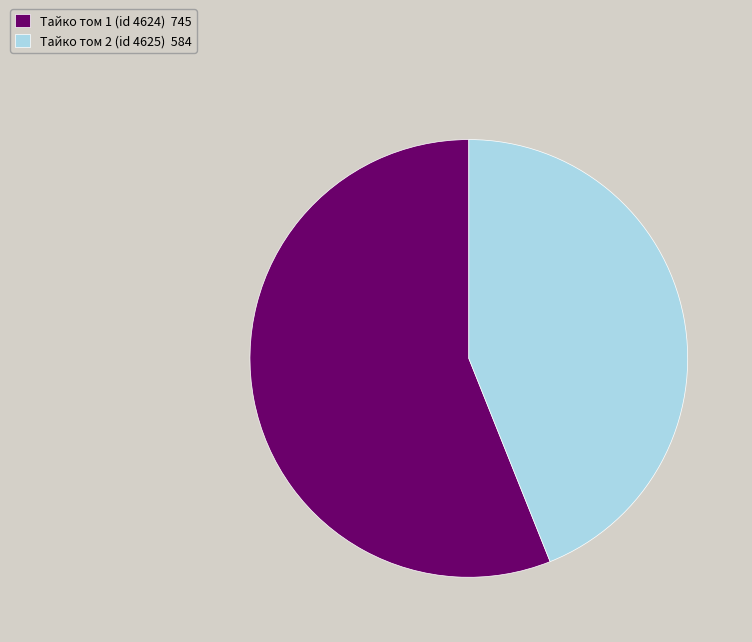

Rank the categories by value from lowest to highest.

Тайко том 2 (id 4625), Тайко том 1 (id 4624)